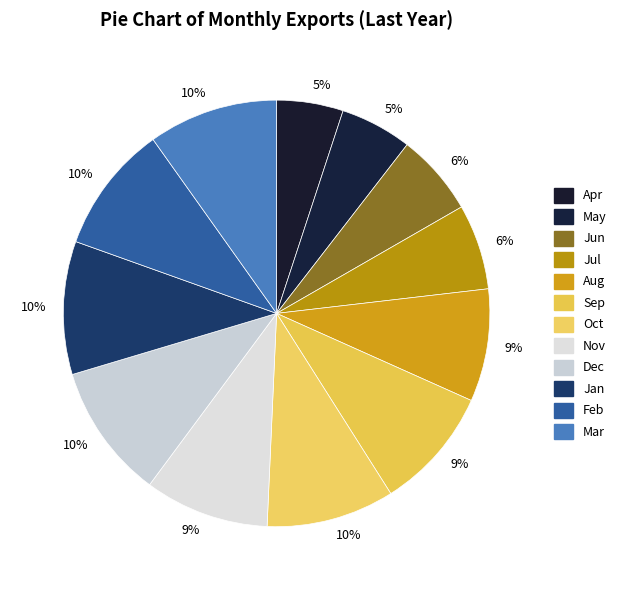

Count the number of slices in the pie.

12